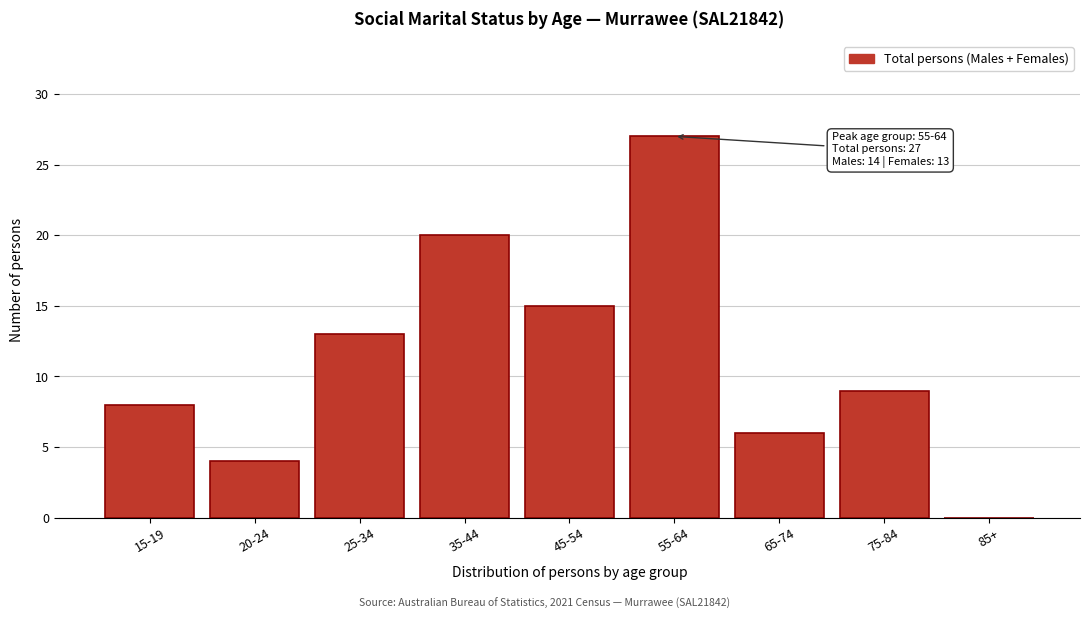

Reading right to left, list all the values displayed in this chart.

85+=0	75-84=9	65-74=6	55-64=27	45-54=15	35-44=20	25-34=13	20-24=4	15-19=8